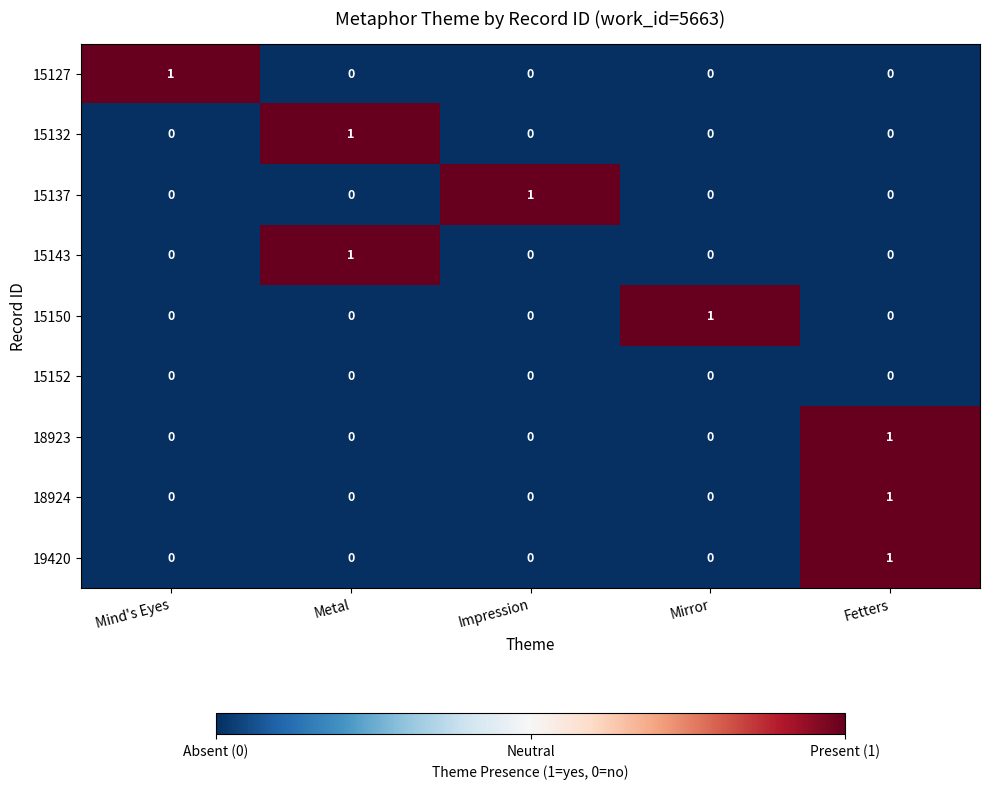

What is the total value across all series at Fetters?

3